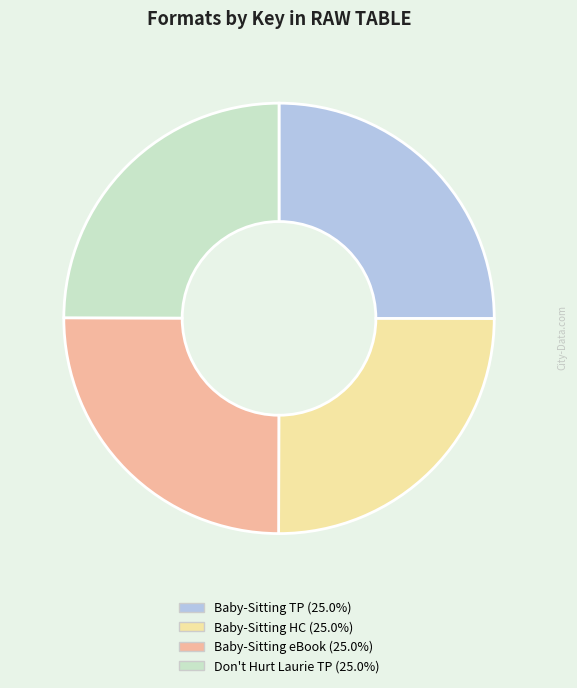

Does any single category account for the majority?

No